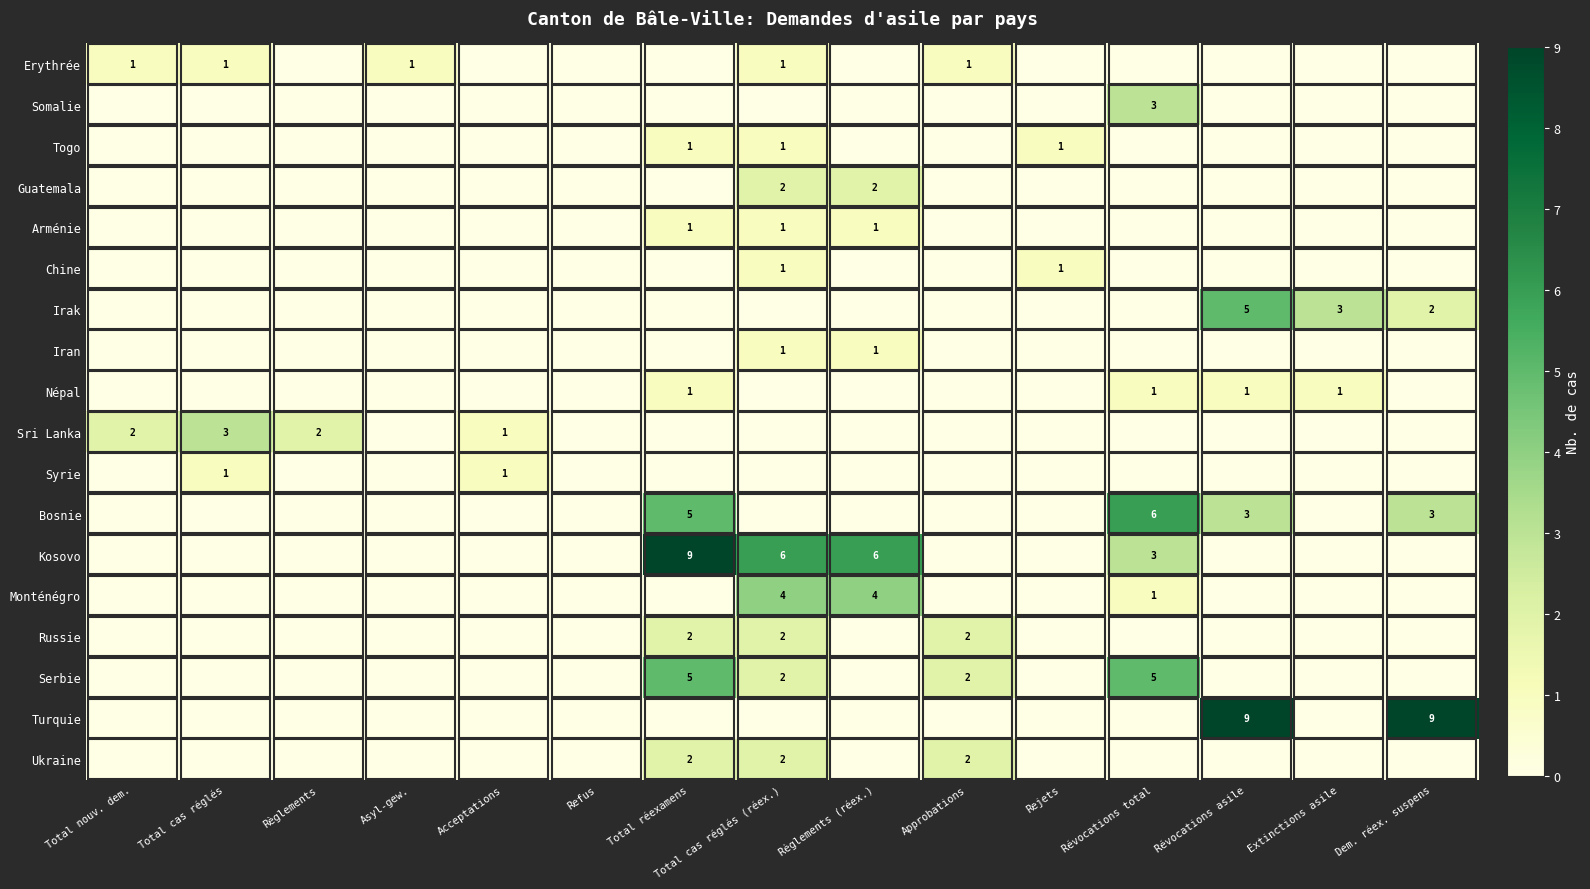

At which category is the sum across all series the highest?

Total réexamens